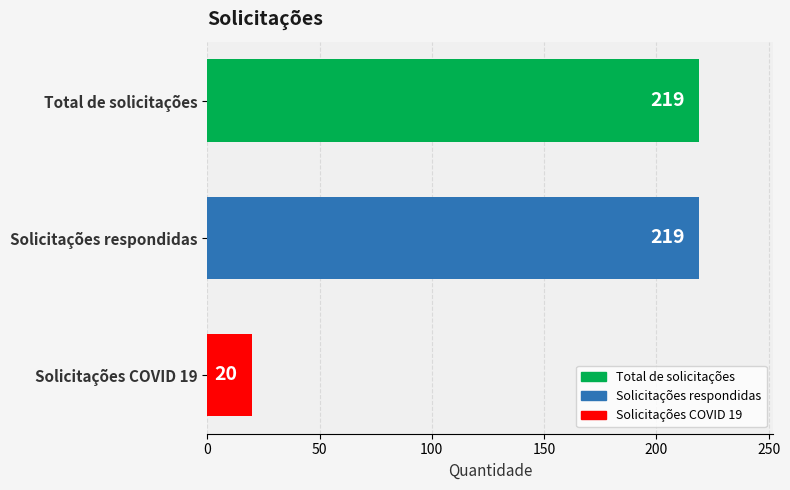

Which has a higher value, Solicitações COVID 19 or Total de solicitações?

Total de solicitações